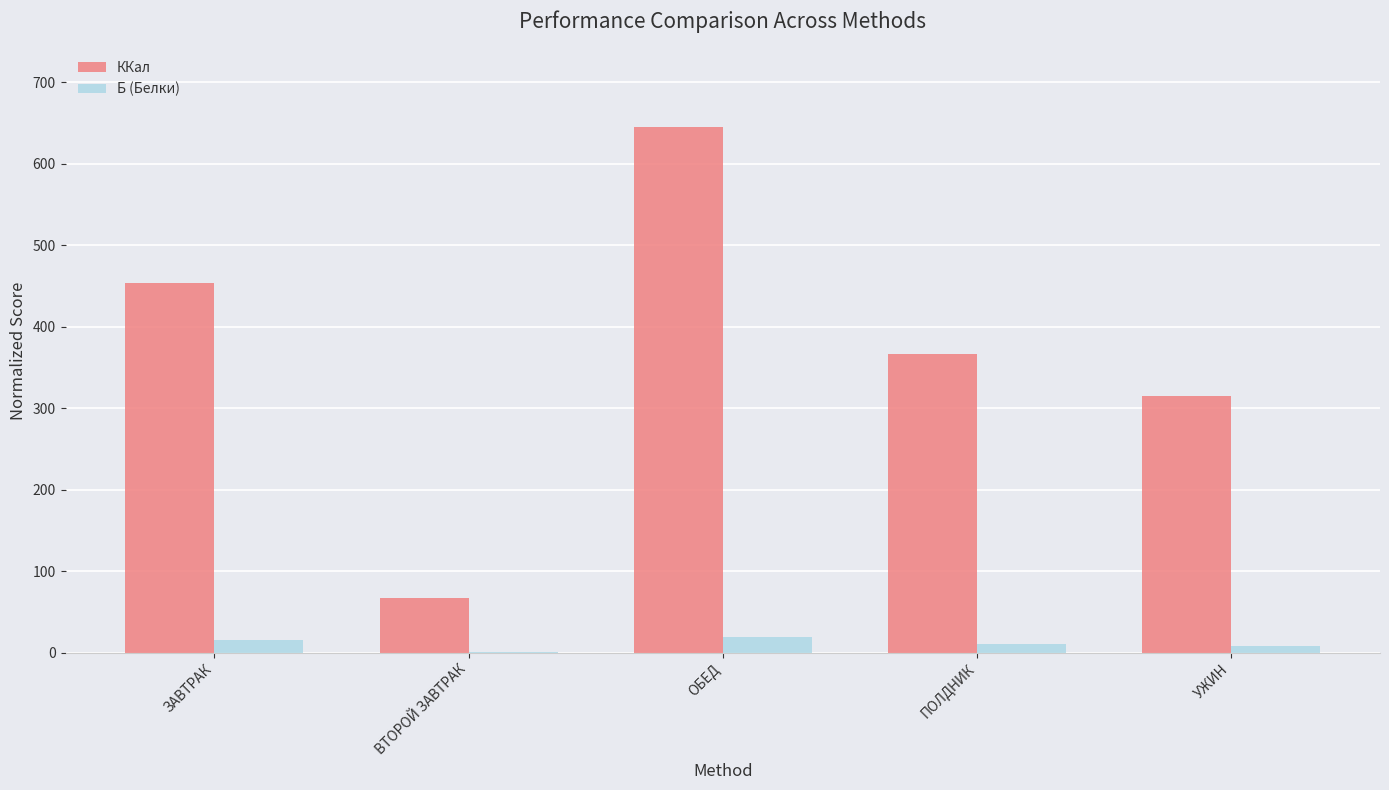

What are all the series names shown in the legend?

ККал, Б (Белки)